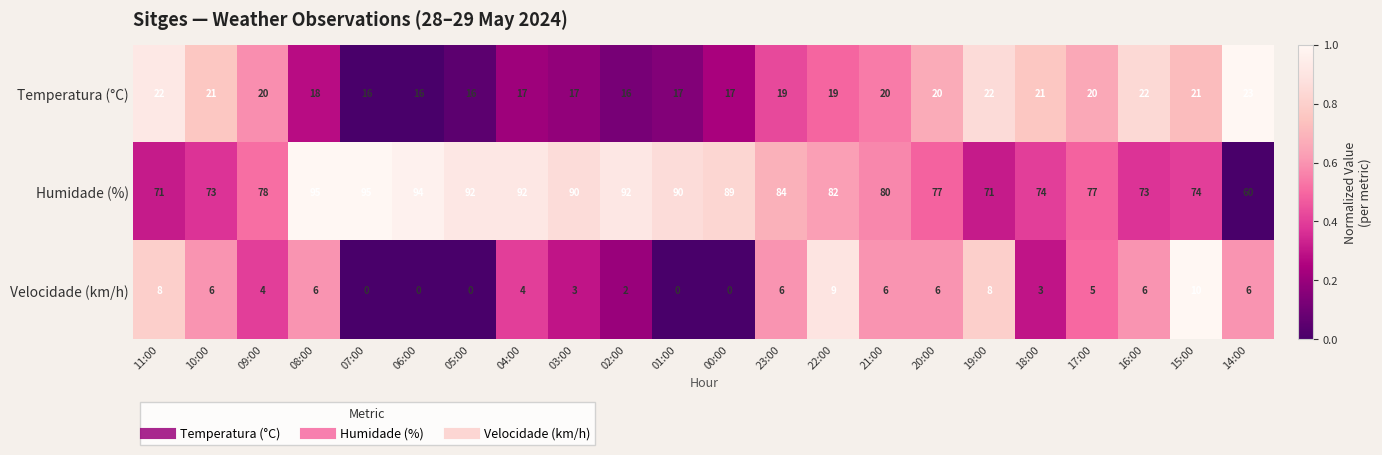

Which series has the largest range (max minus min)?

Humidade (%)